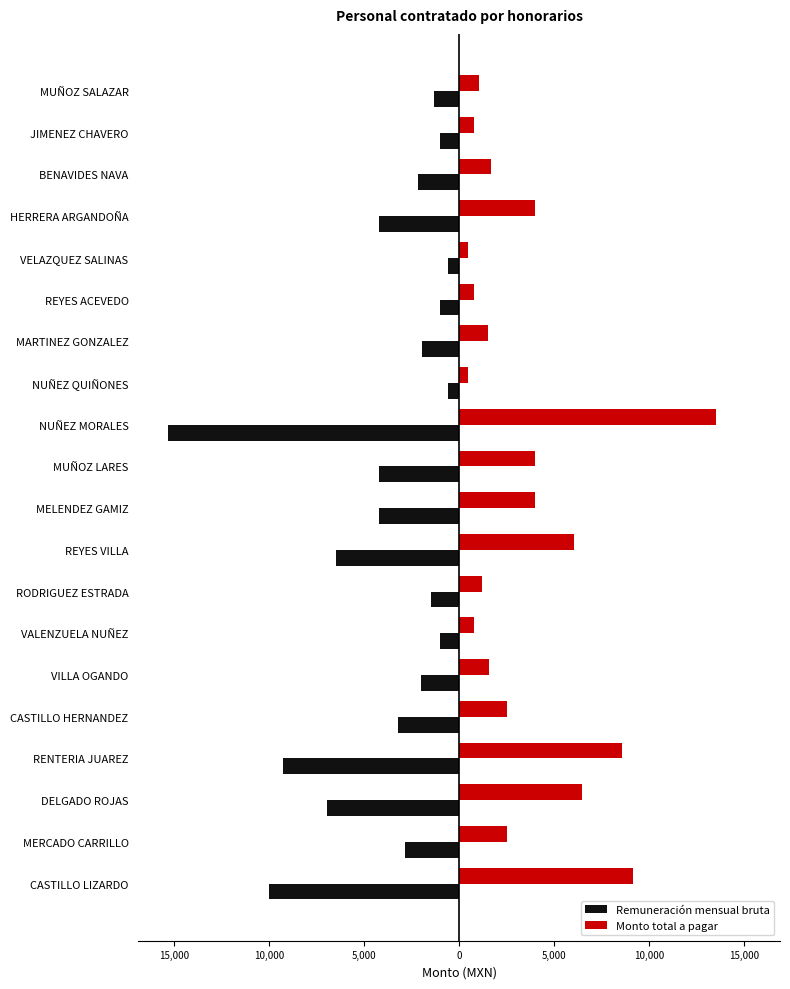

What is the average value of the Remuneración mensual bruta series?

-4000.9